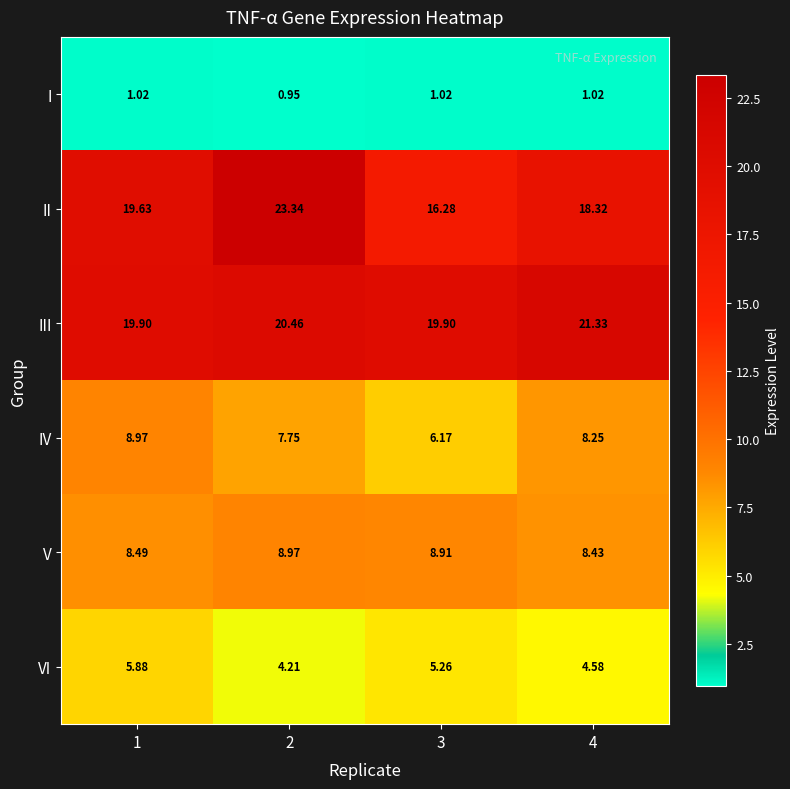

At 2, list the series in order from largest to smallest.

II, III, V, IV, VI, I